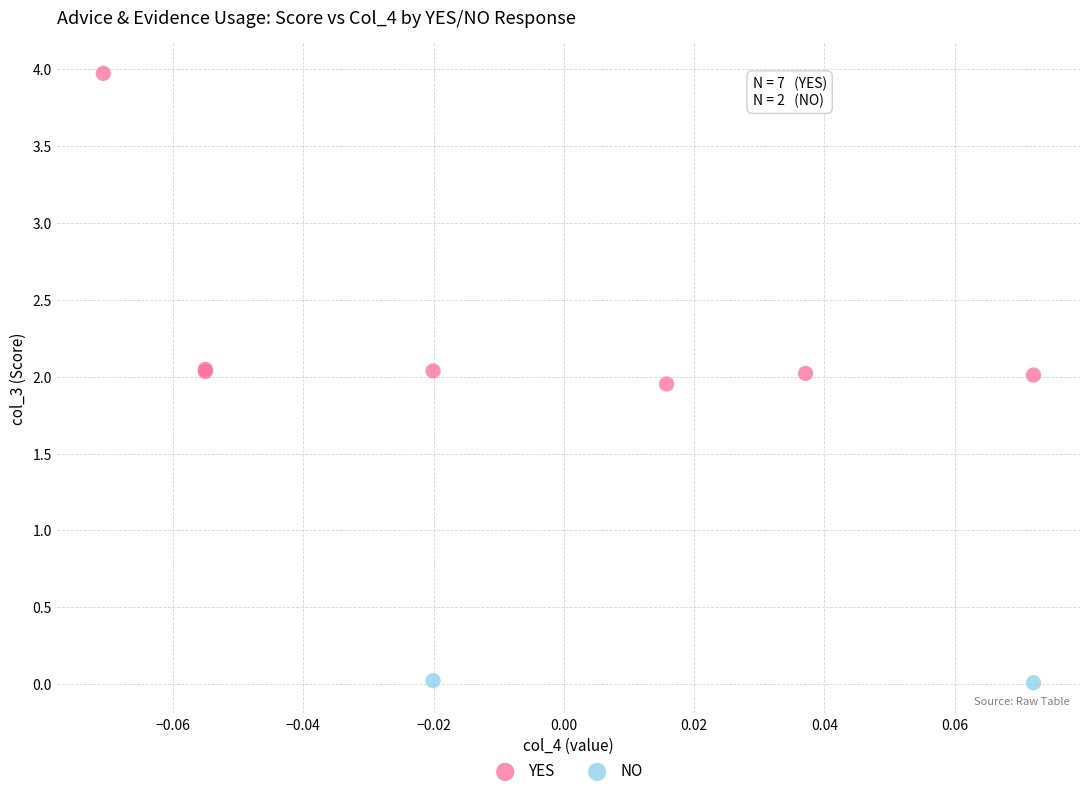

What are all the series names shown in the legend?

YES, NO